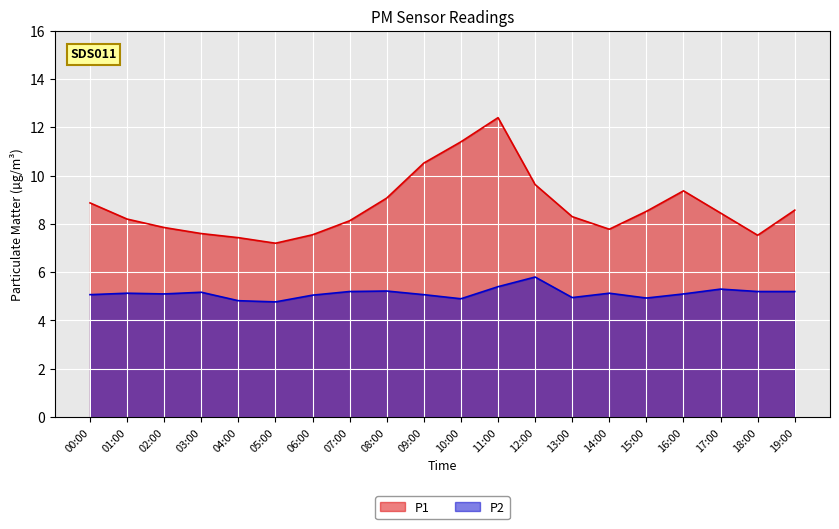

List the series in order of their peak value, lowest first.

P2, P1